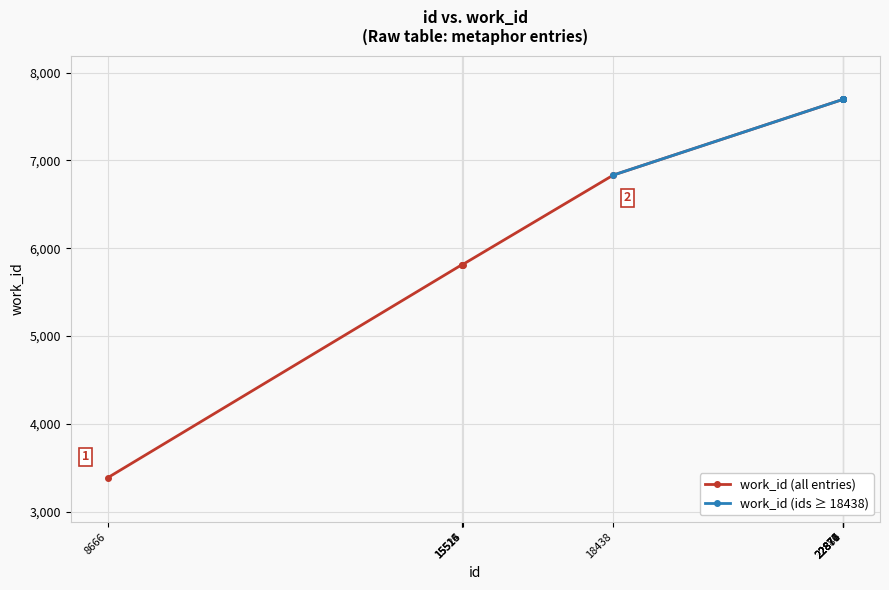

What is the highest value of the work_id (all entries) series?

7694